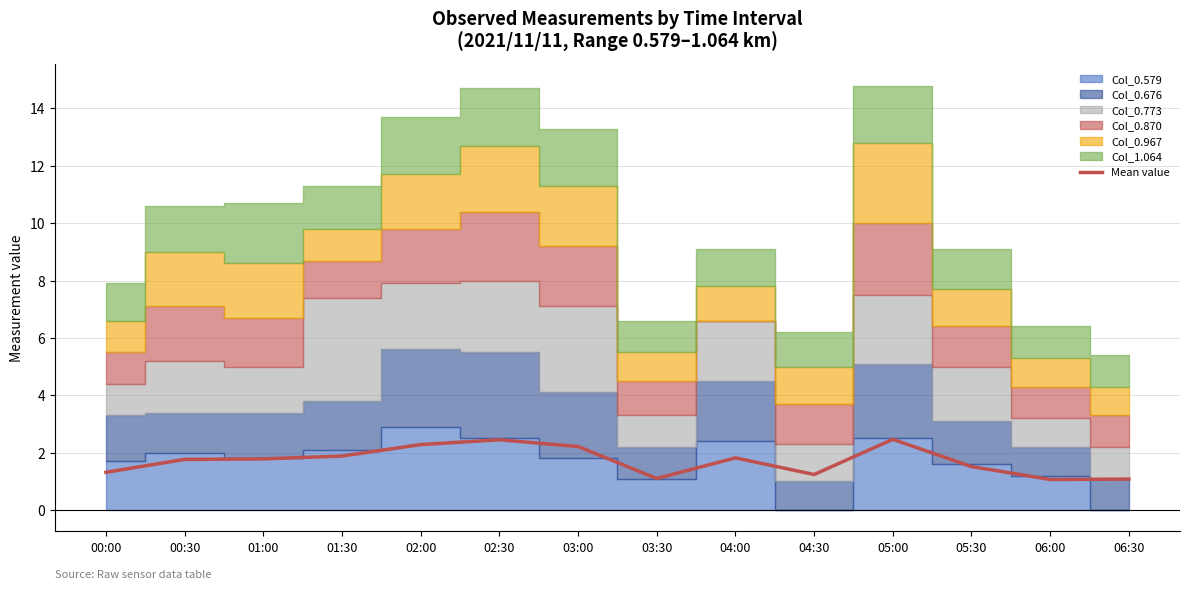

Which category has the lowest value across all series?

06:00